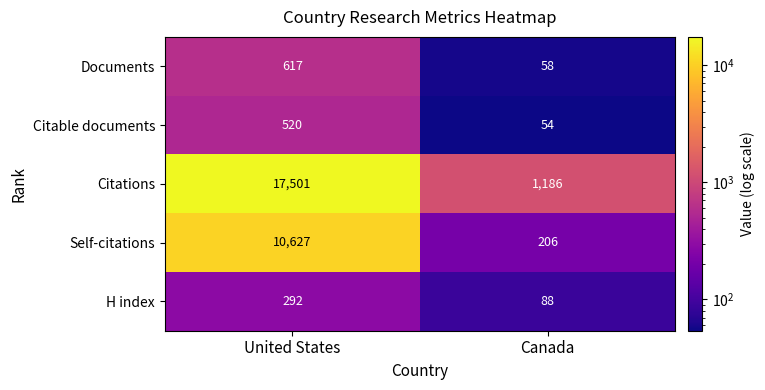

Is the value of Citable documents at United States greater than the value of Citations at United States?

No